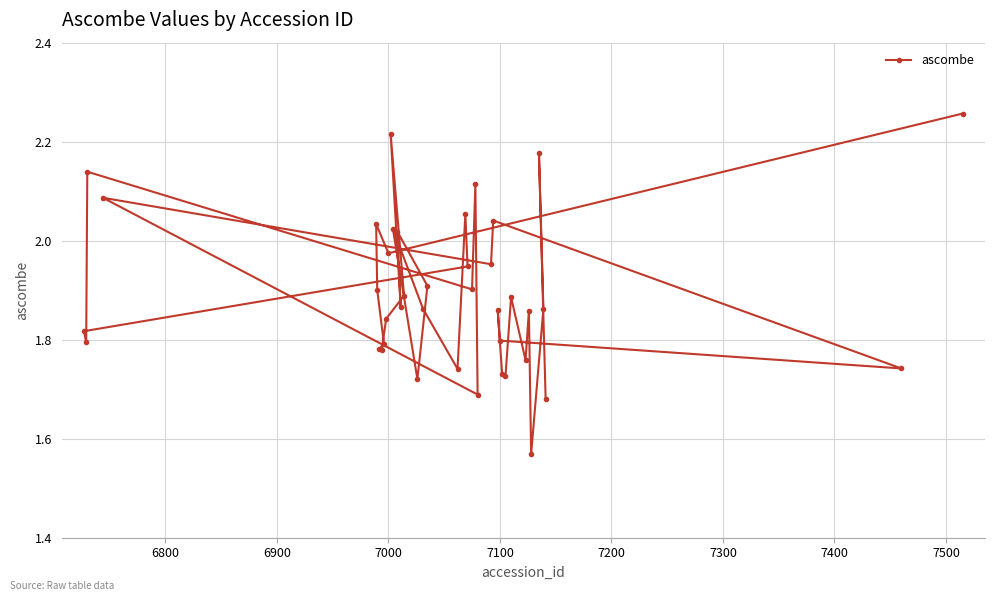

Is it true that the value at 7100 is 1.8?

True